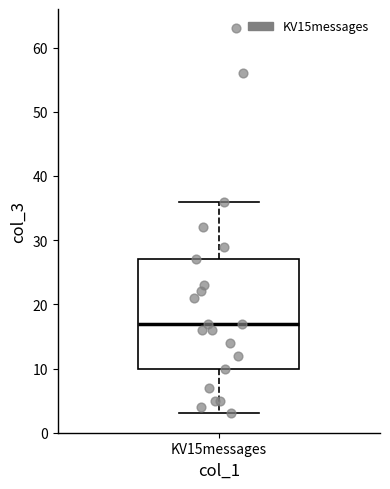

Read this box plot against the y-axis: the position of the median line, the range covered by the box, and the ends of both whiskers. The values are not printed on the chart, so give them approximately, as read against the axis.

median 17, box 10 to 27, whiskers 3 to 36